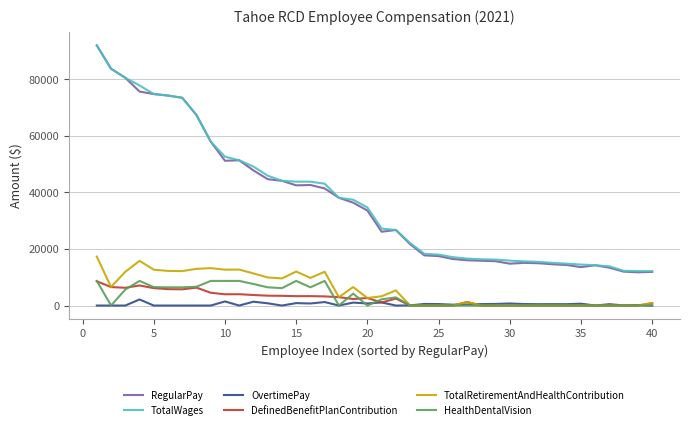

Which series has the widest spread of values?

RegularPay